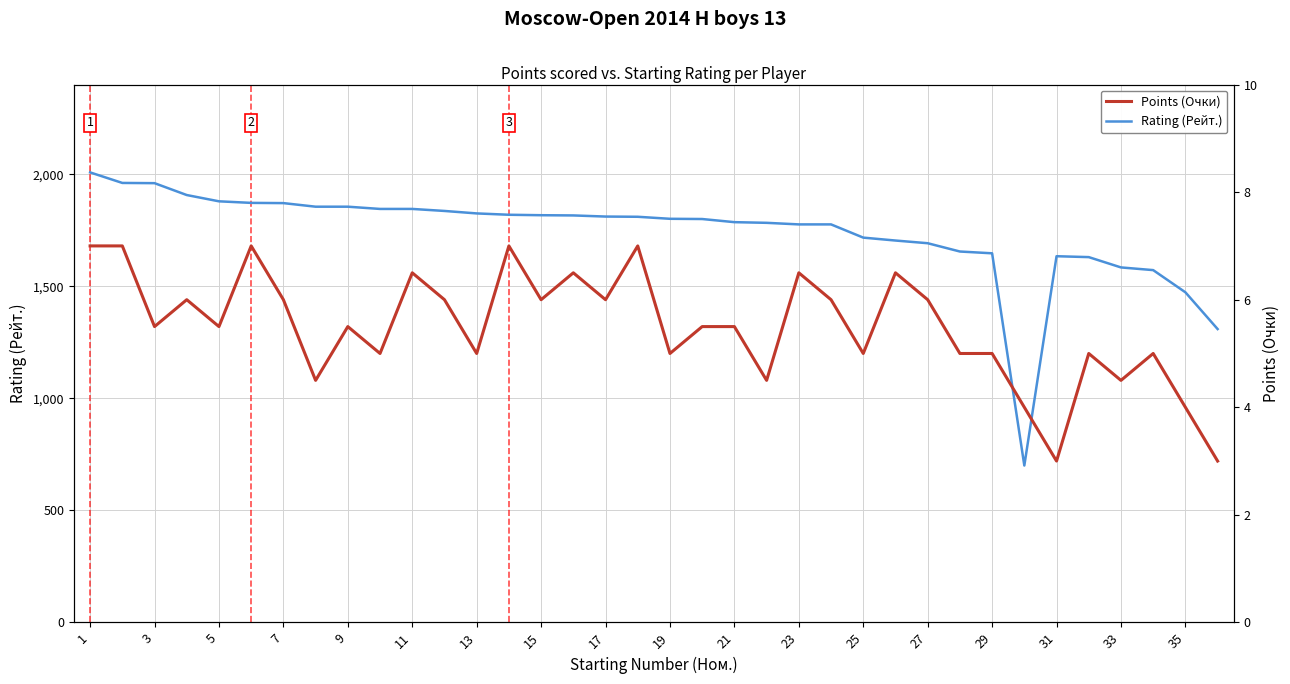

What is the approximate value of Rating (Рейт.) at 5?

1879